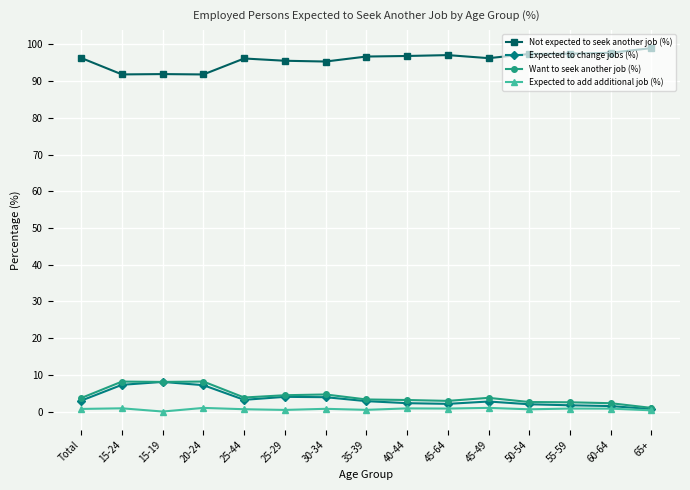

What is the sum of the Expected to change jobs (%) values at 25-29 and 55-59?

5.7